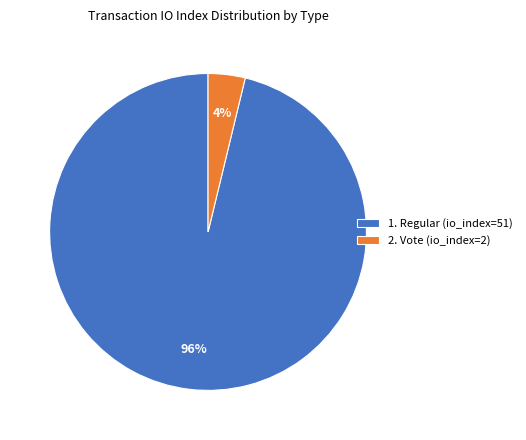

To the nearest percent, what is the difference between the largest and smallest slice percentages?

92%